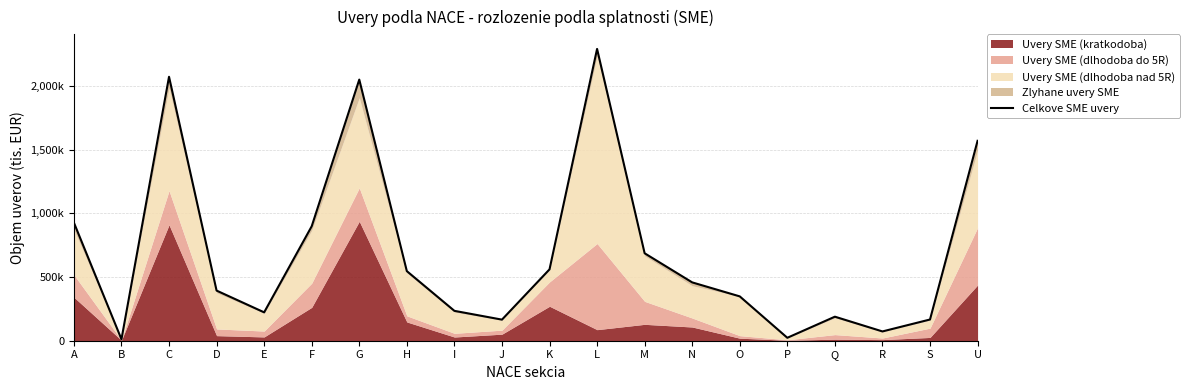

What is the sum of all values?

13896959